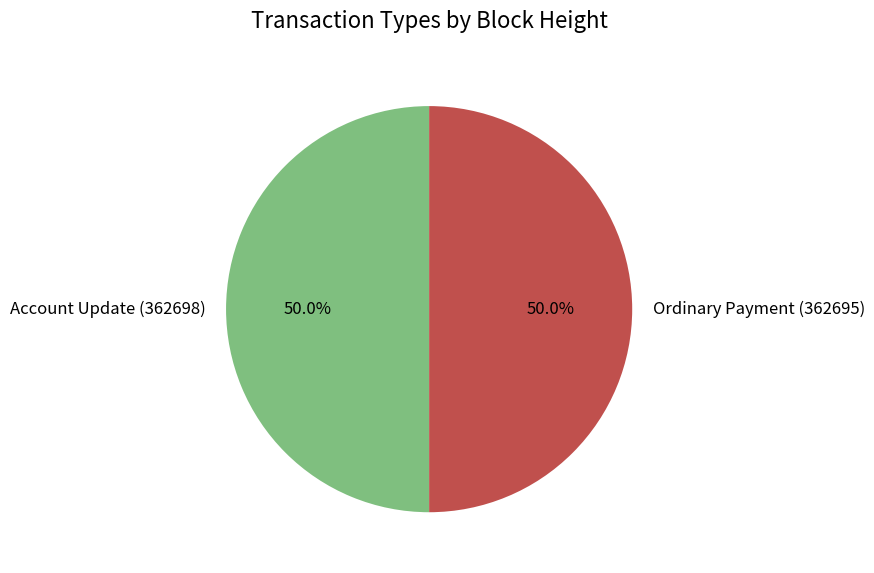

What percentage is NOT represented by Ordinary Payment (362695)?

50.0%